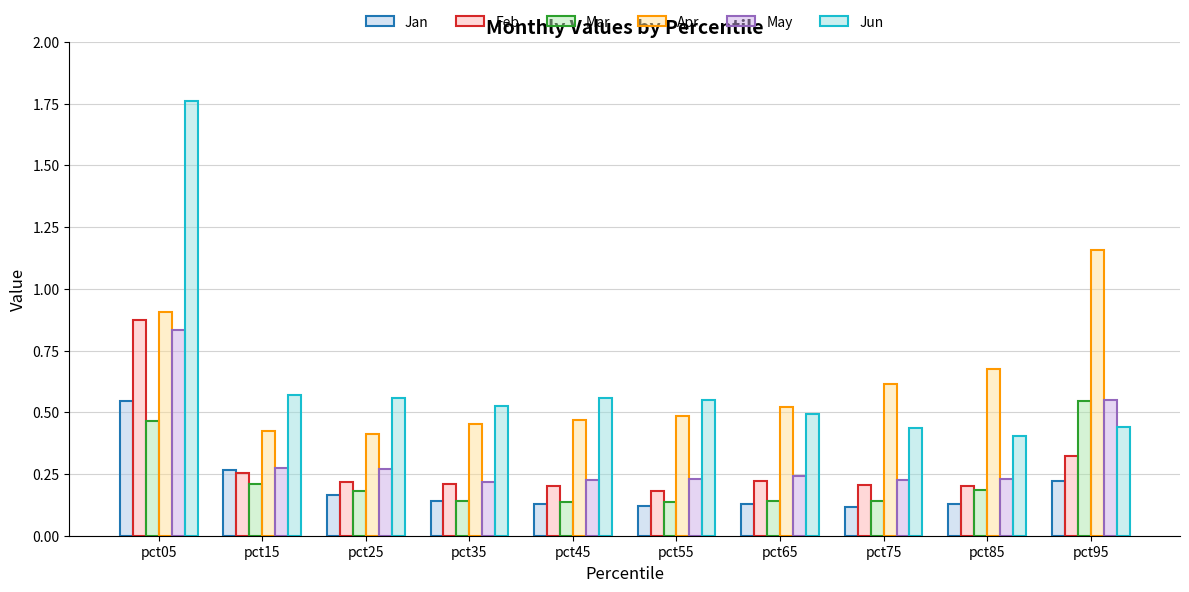

Are the bars grouped side by side (vs. stacked)?

Yes